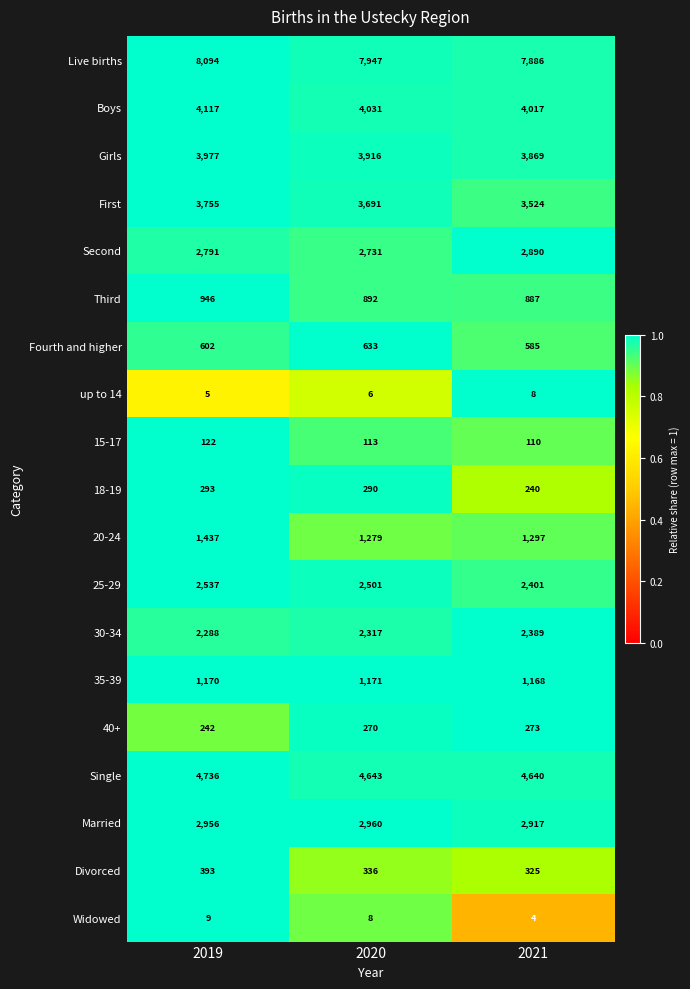

What is the difference between the maximum and minimum values in the 35-39 series?

3